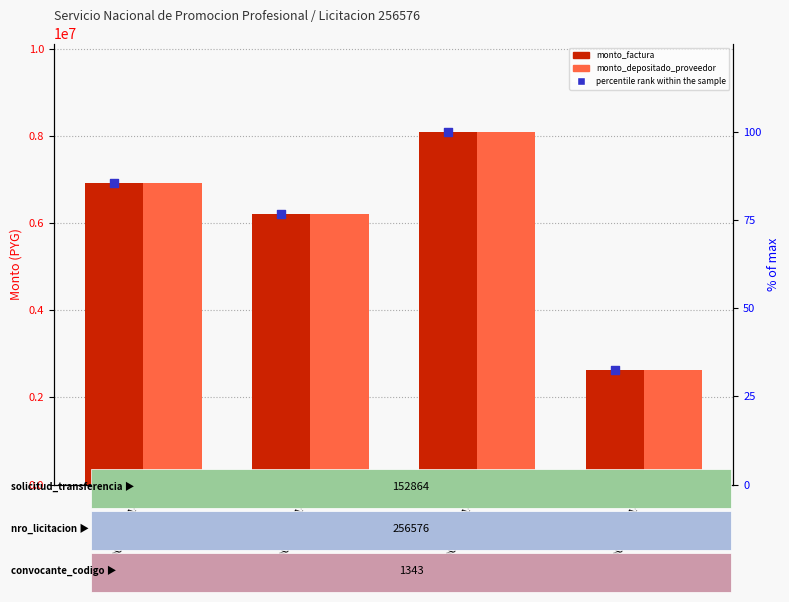

What are all the series names shown in the legend?

monto_factura, monto_depositado_proveedor, percentile rank within the sample